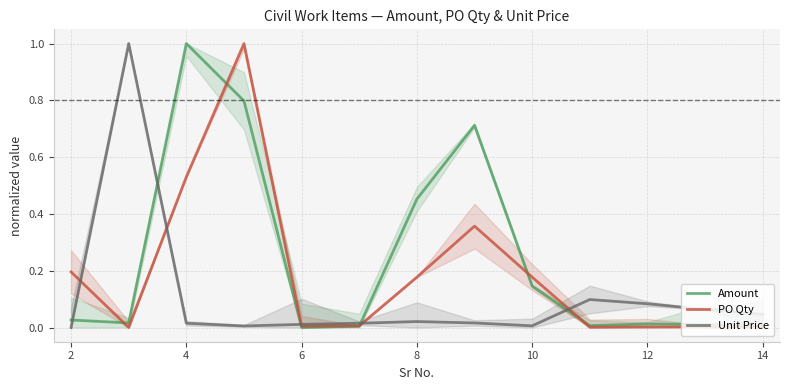

After their last crossing, which series has the higher values: PO Qty or Unit Price?

Unit Price